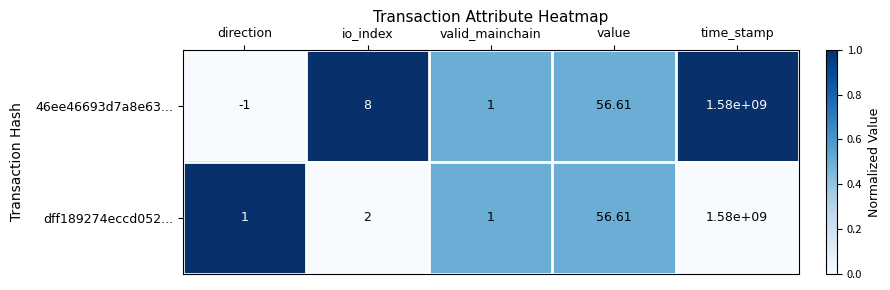

At which category is the sum across all series the highest?

time_stamp